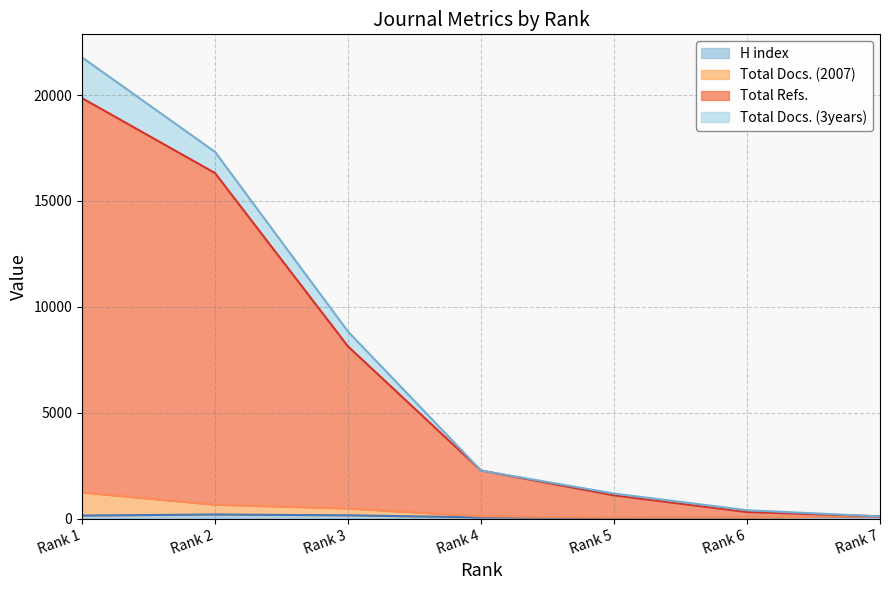

Where does the Total Refs. series first go above 2272?

Rank 1